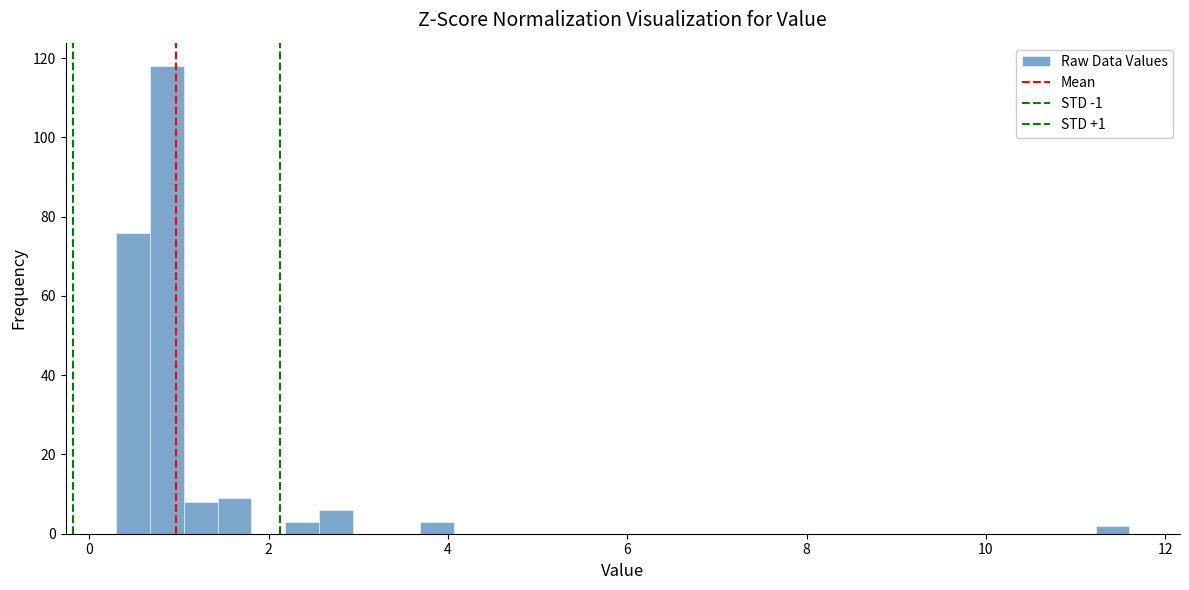

Around what value on the x-axis is the tallest bar? Give the approximate position of its centre, as read against the axis.

0.8